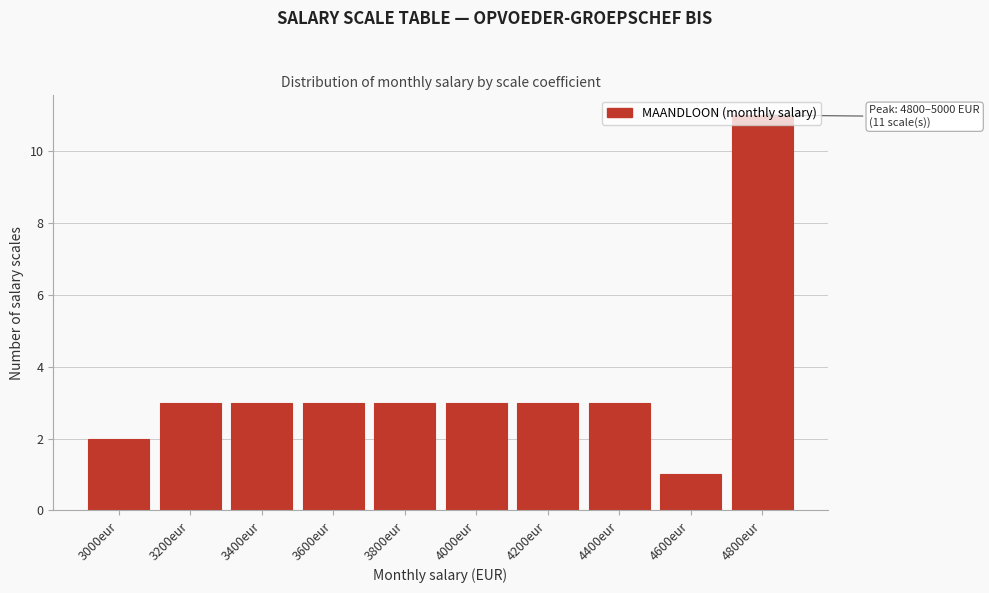

What is the difference between the maximum and minimum values?

10